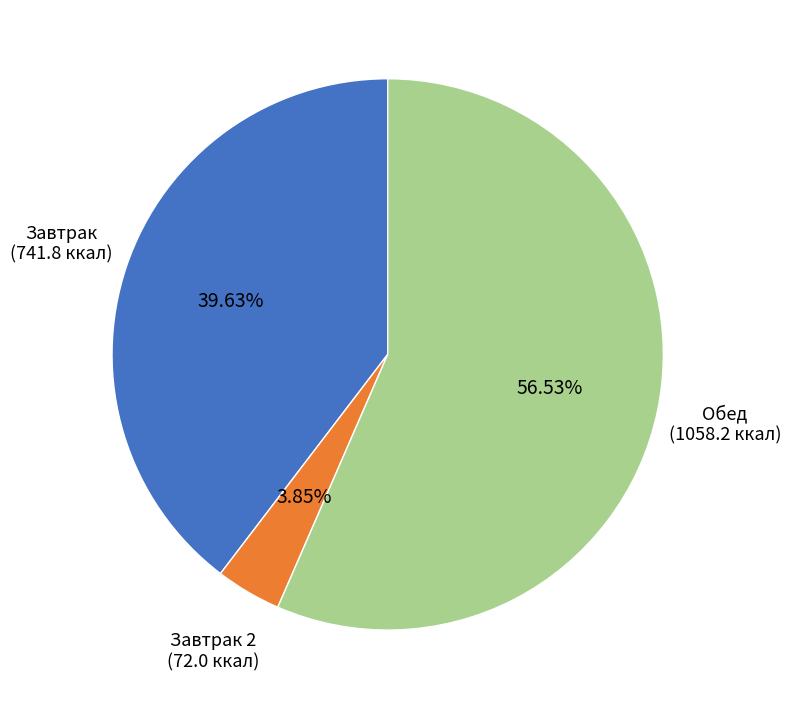

Is there a majority slice in this chart?

Yes